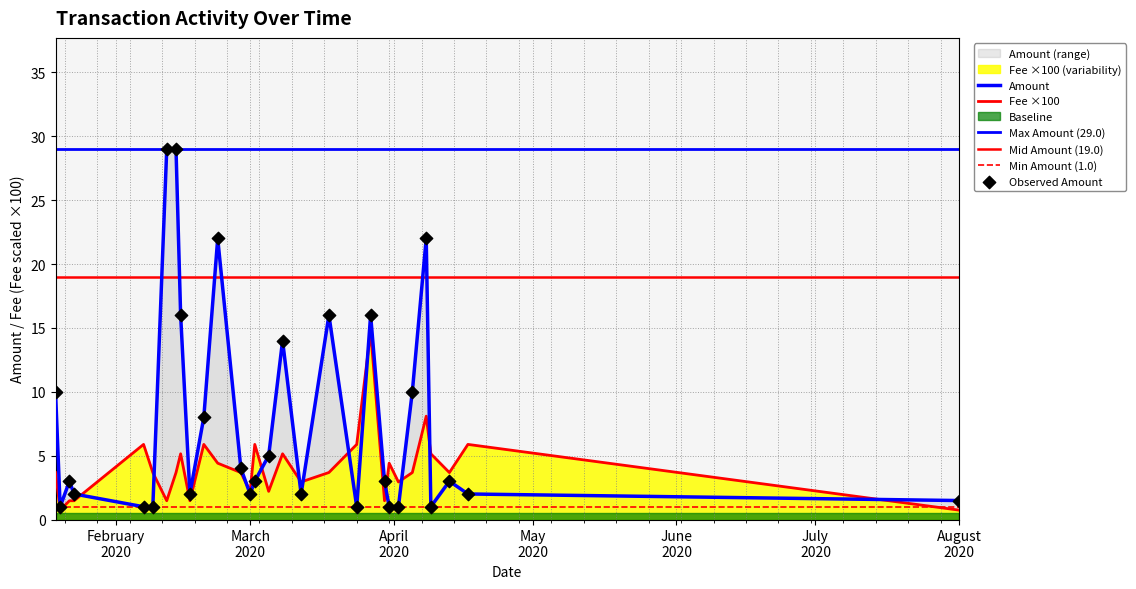

At how many categories does at least one series exceed 6?

11